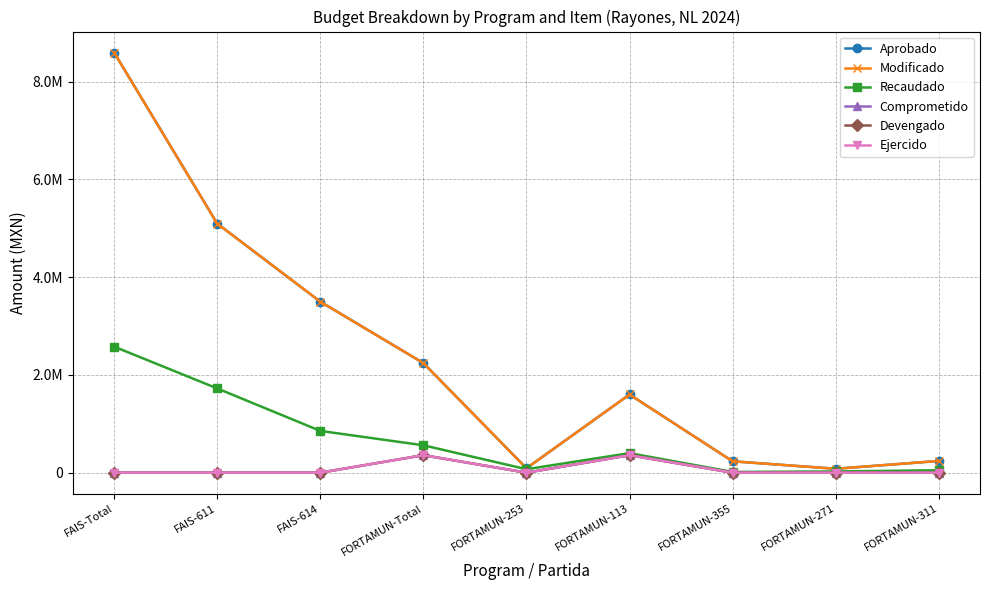

List the labels in order of Ejercido value, largest first.

FORTAMUN-Total, FORTAMUN-113, FAIS-Total, FAIS-611, FAIS-614, FORTAMUN-253, FORTAMUN-355, FORTAMUN-271, FORTAMUN-311